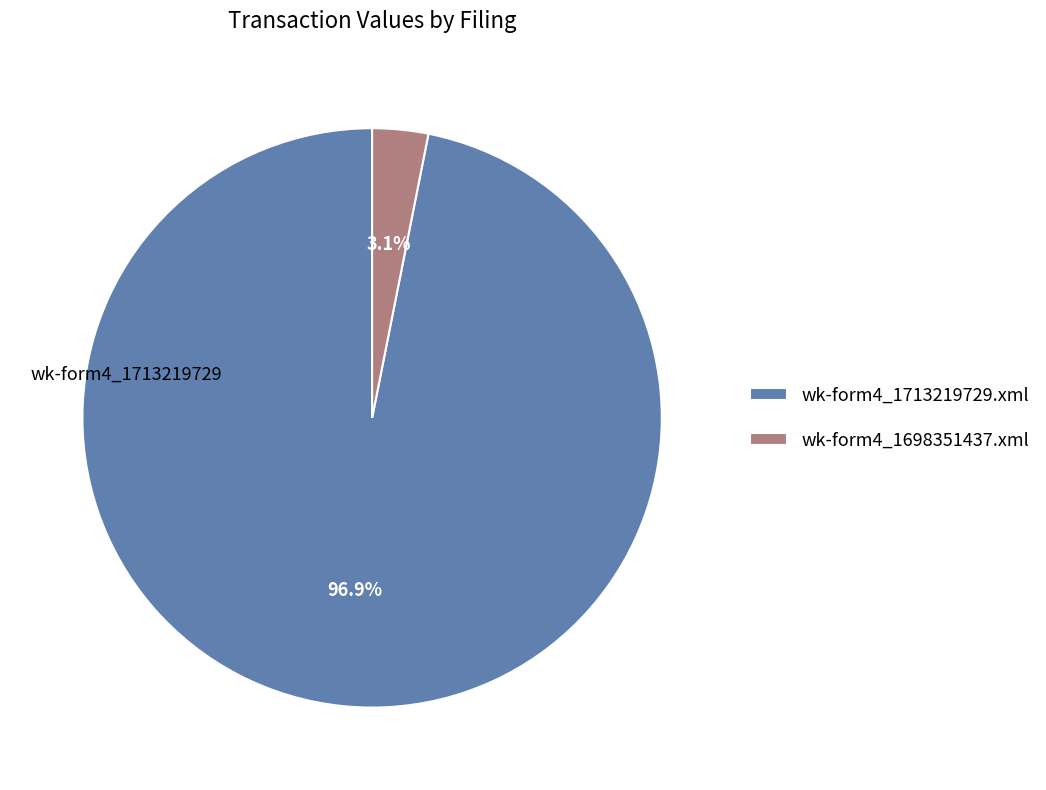

True or false: wk-form4_1698351437.xml accounts for 15% of the total.

False